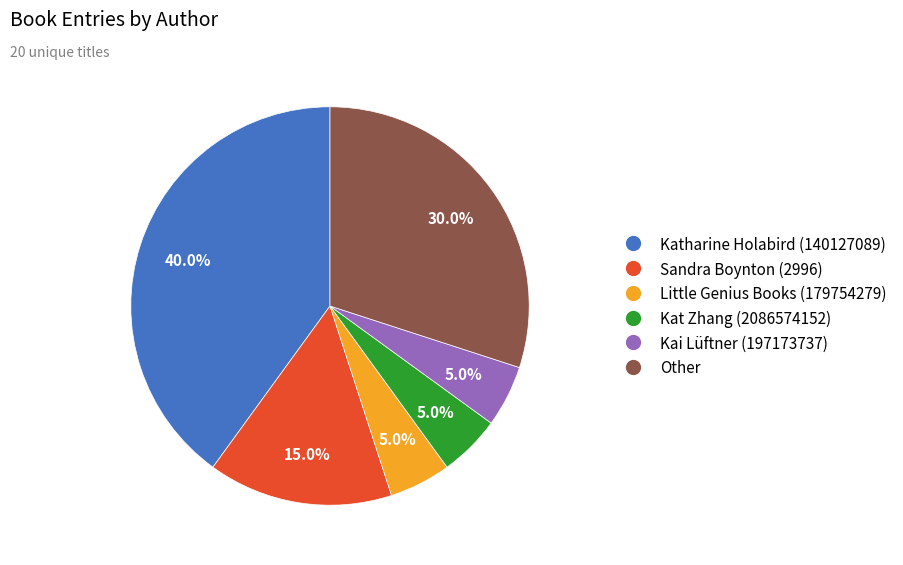

To the nearest percent, what percentage of the pie is Kai Lüftner (197173737)?

5%